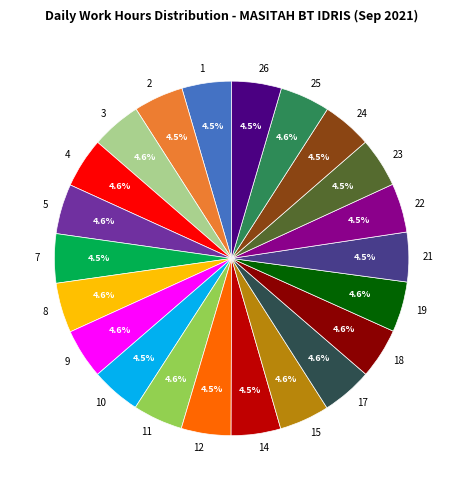

How many slices are in this pie chart?

22